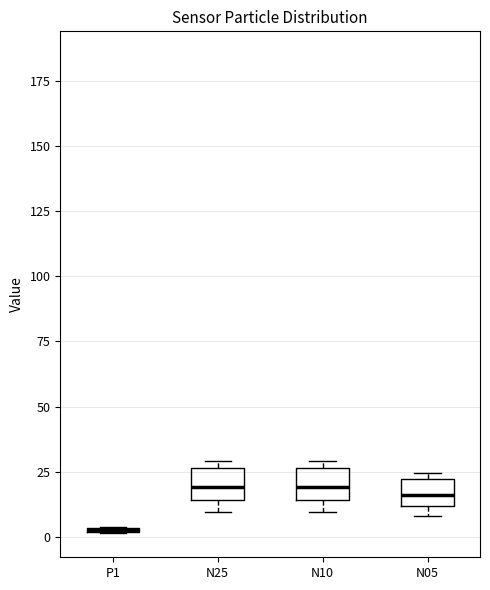

Where is the upper edge of the box for N05 on the y-axis? The values are not printed on the chart, so give them approximately, as read against the axis.

20